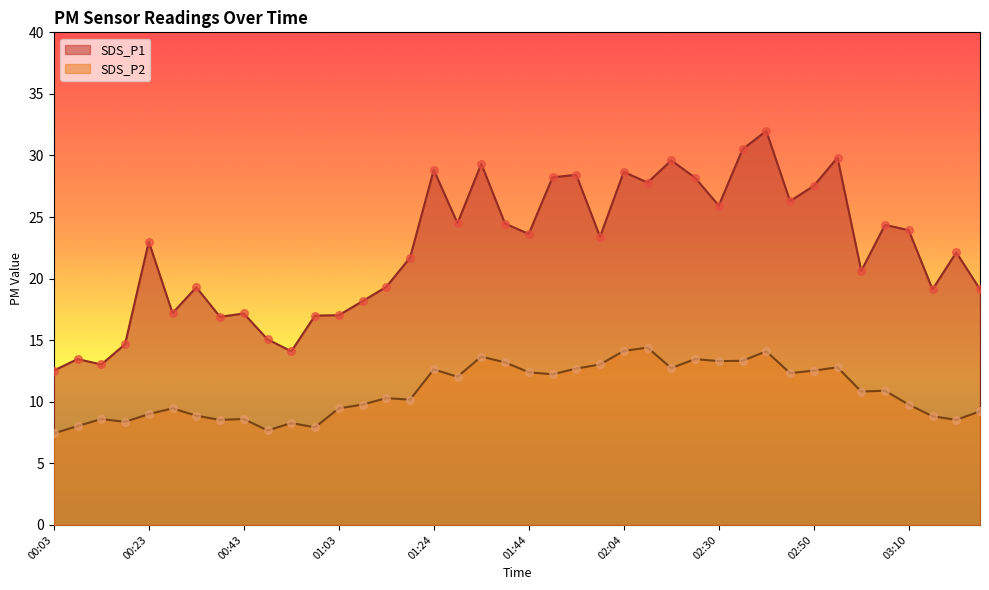

Which series has the largest total across all categories?

SDS_P1